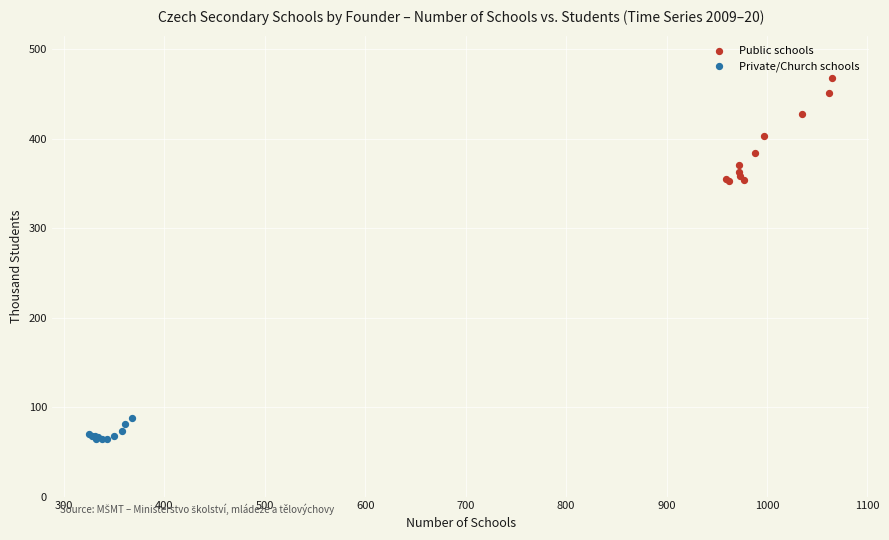

Which series has the widest spread of Y values?

Public schools